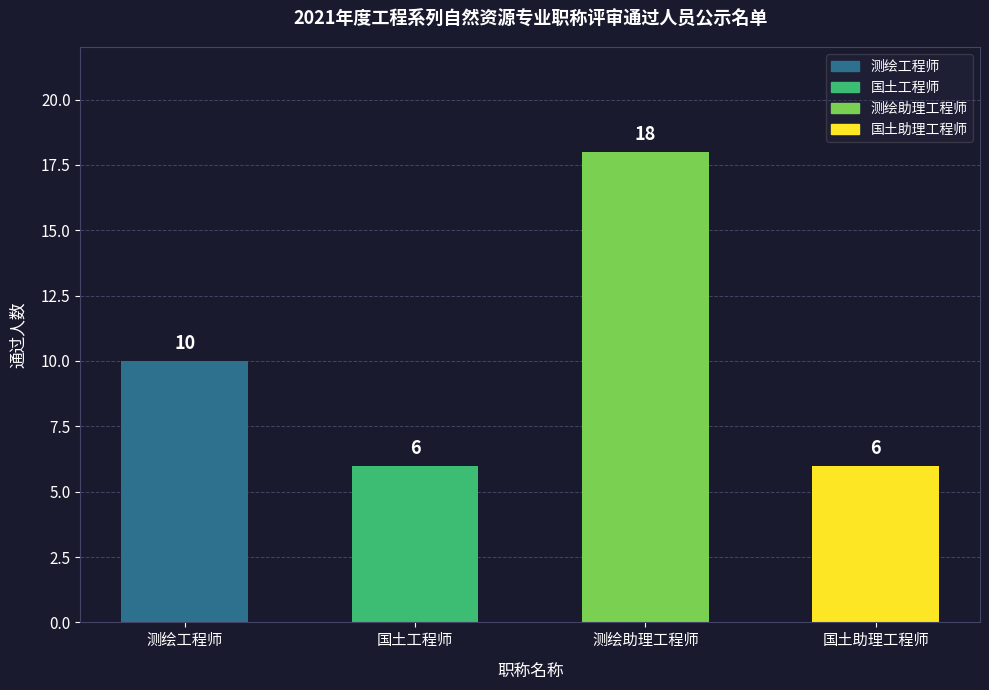

Read the value at 测绘工程师, to the nearest 10.

10